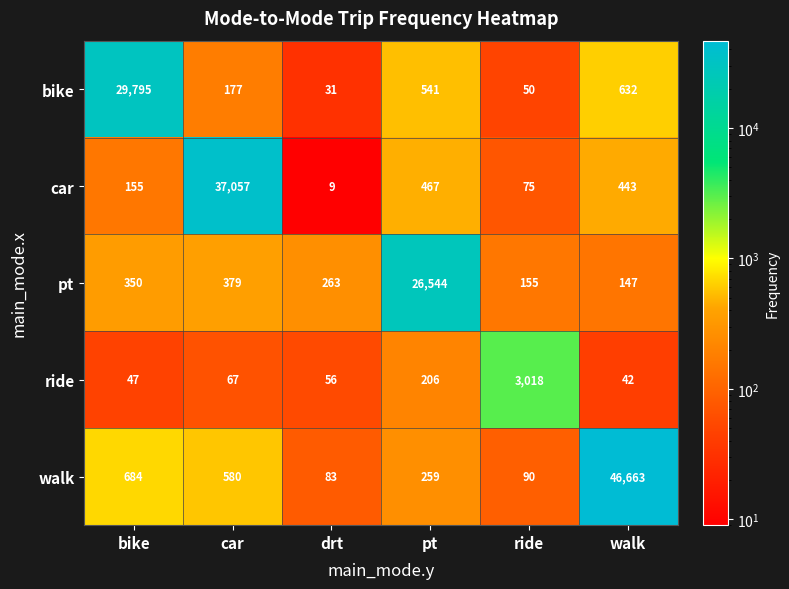

How many distinct data groups are displayed?

5